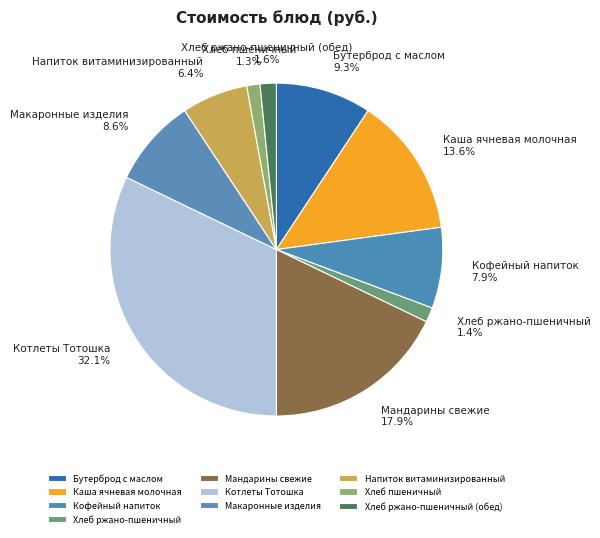

How many segments does this pie chart have?

10